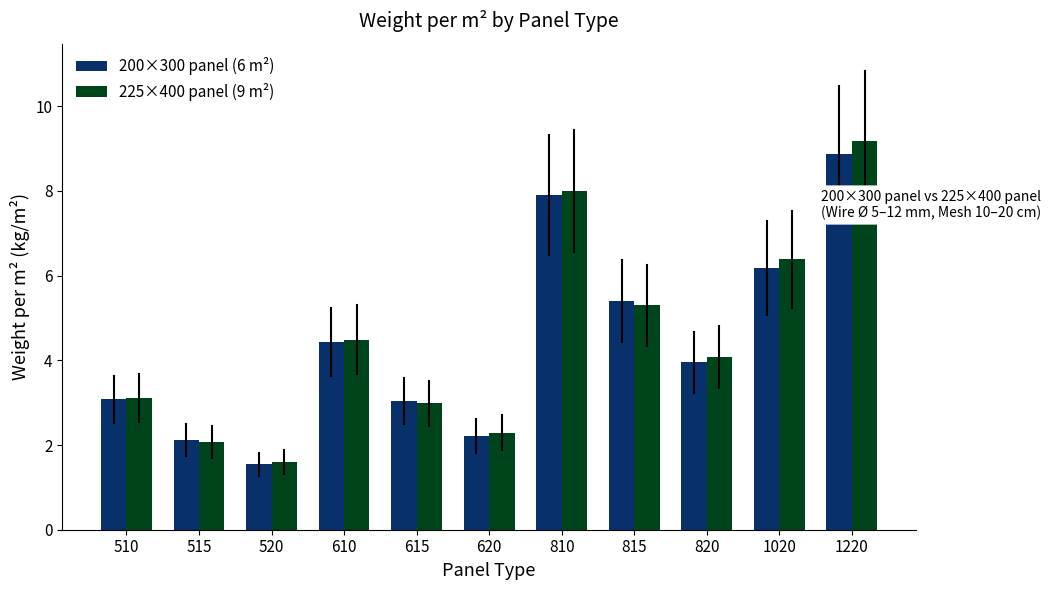

What is the average value of the 225×400 panel (9 m²) series?

4.5